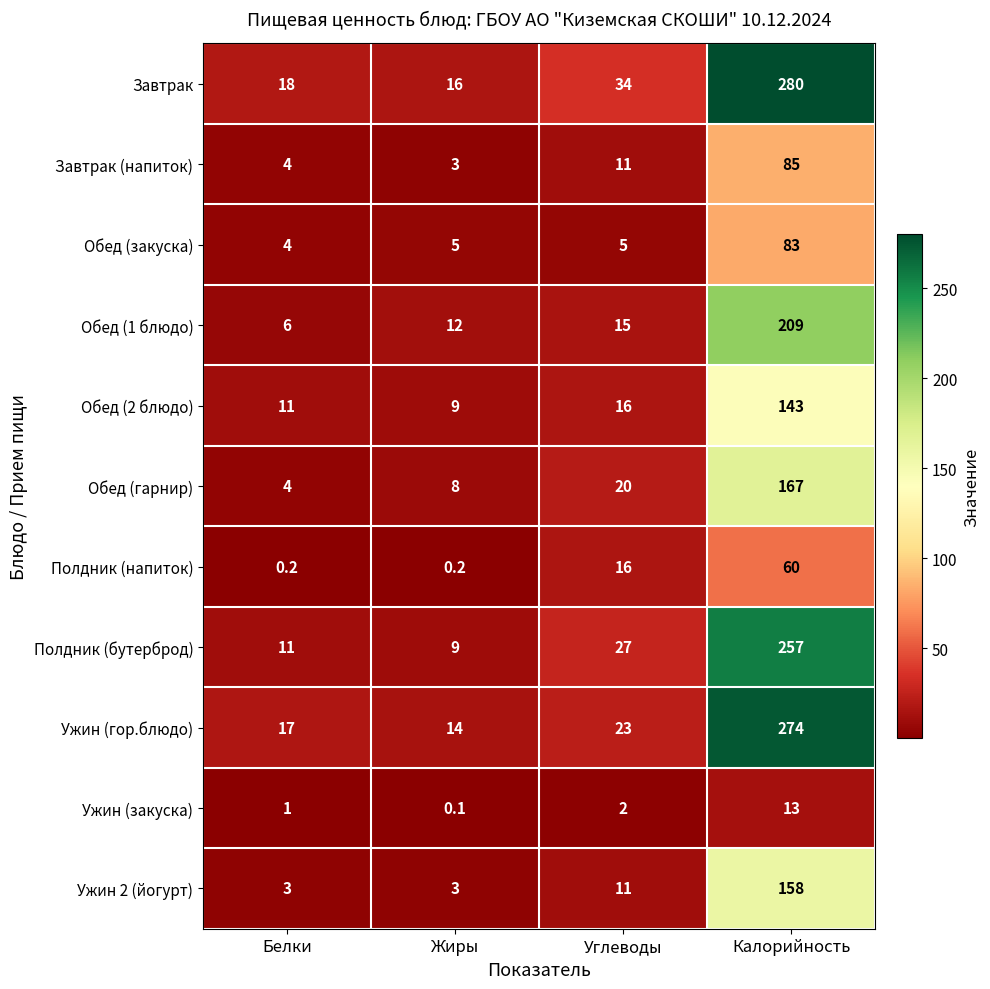

Which category has the highest value in the Ужин 2 (йогурт) series?

Калорийность